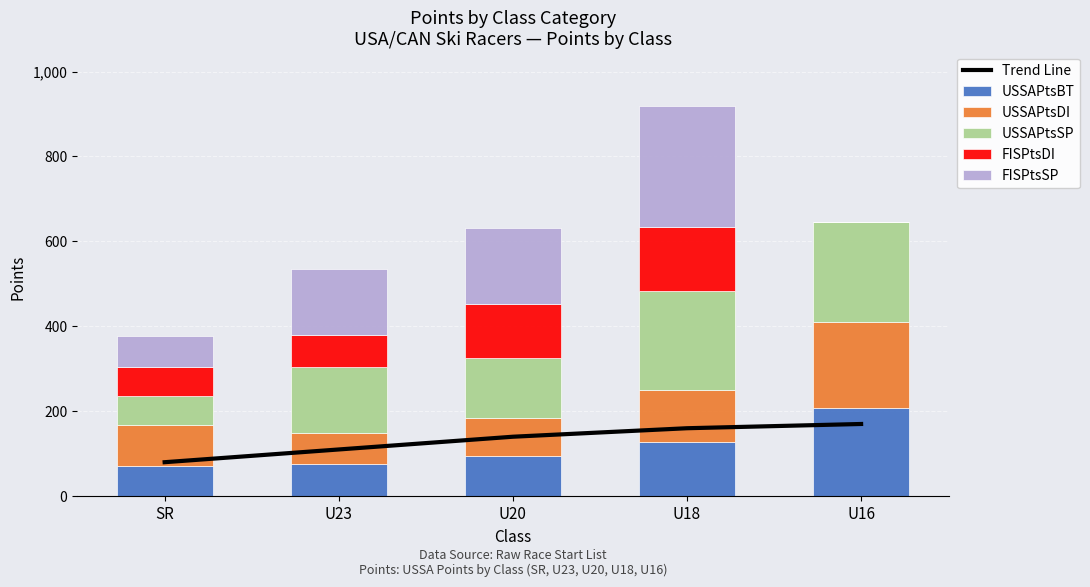

What value does the Trend Line series have at U23?

110.0